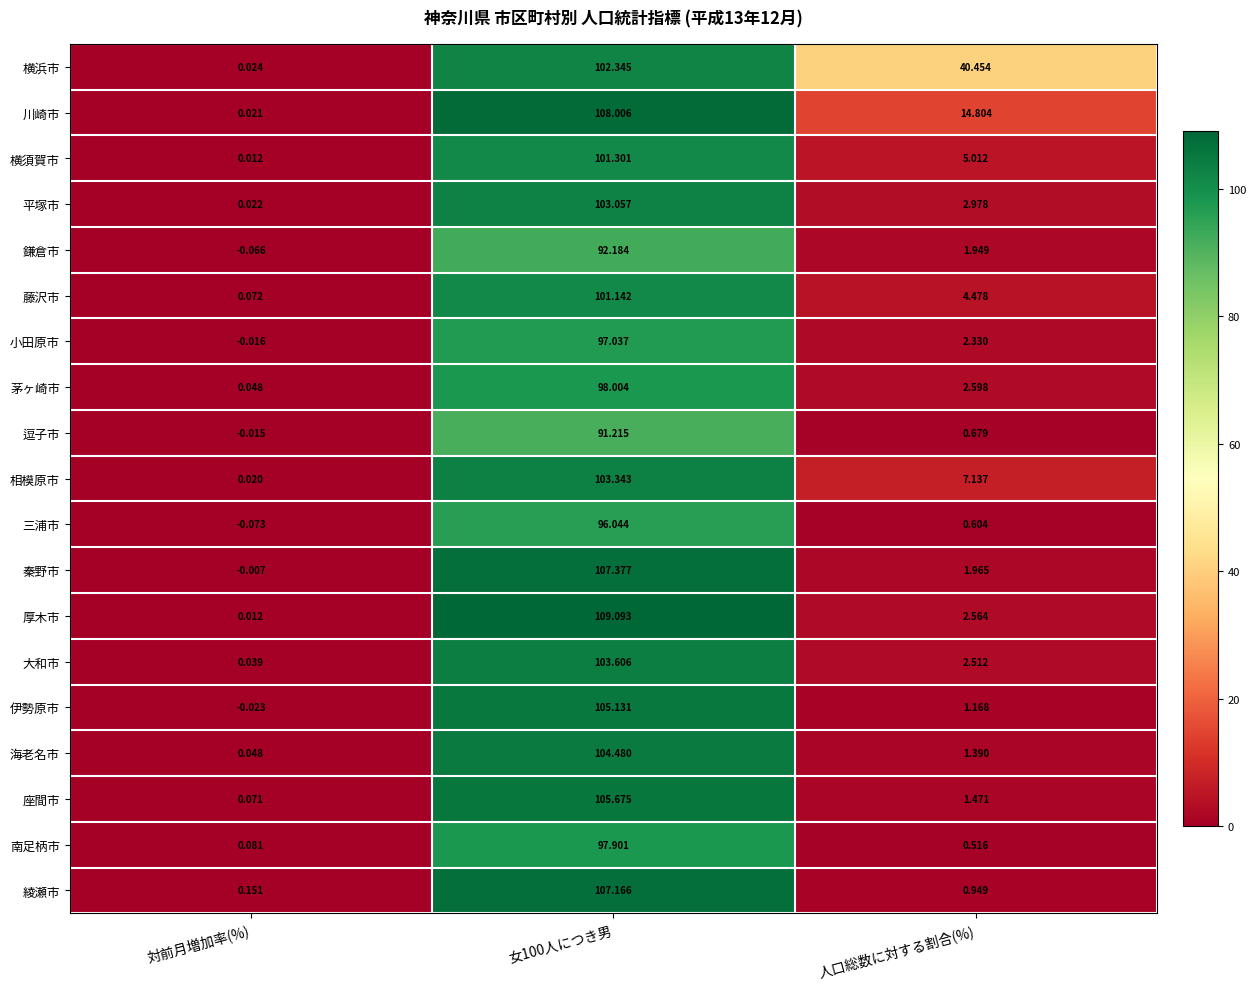

Which series has the largest total across all categories?

横浜市